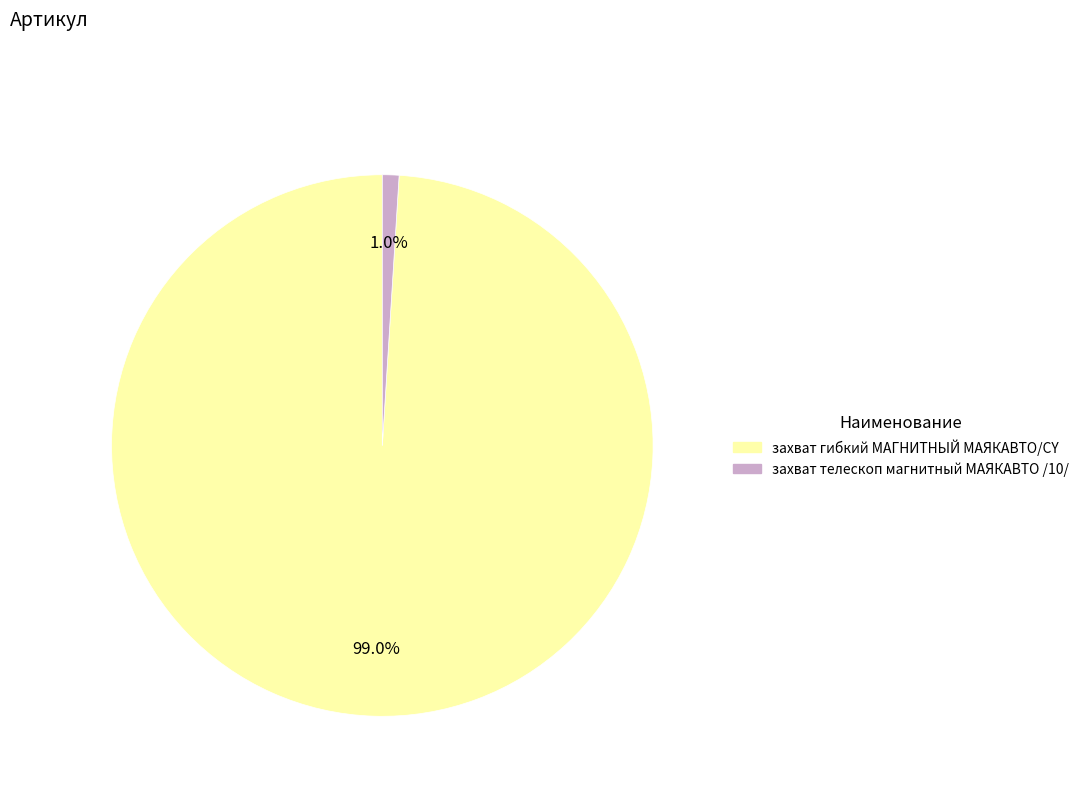

Rank the categories by value from highest to lowest.

захват гибкий МАГНИТНЫЙ МАЯКАВТО/CY, захват телескоп магнитный МАЯКАВТО /10/